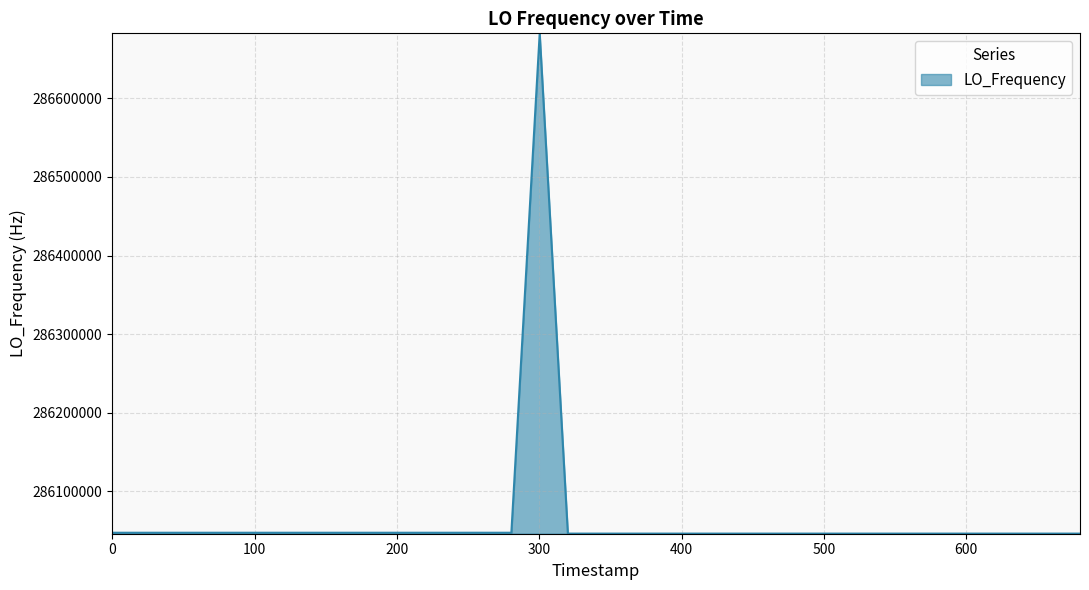

What is the maximum value shown in the chart?

286682702.4